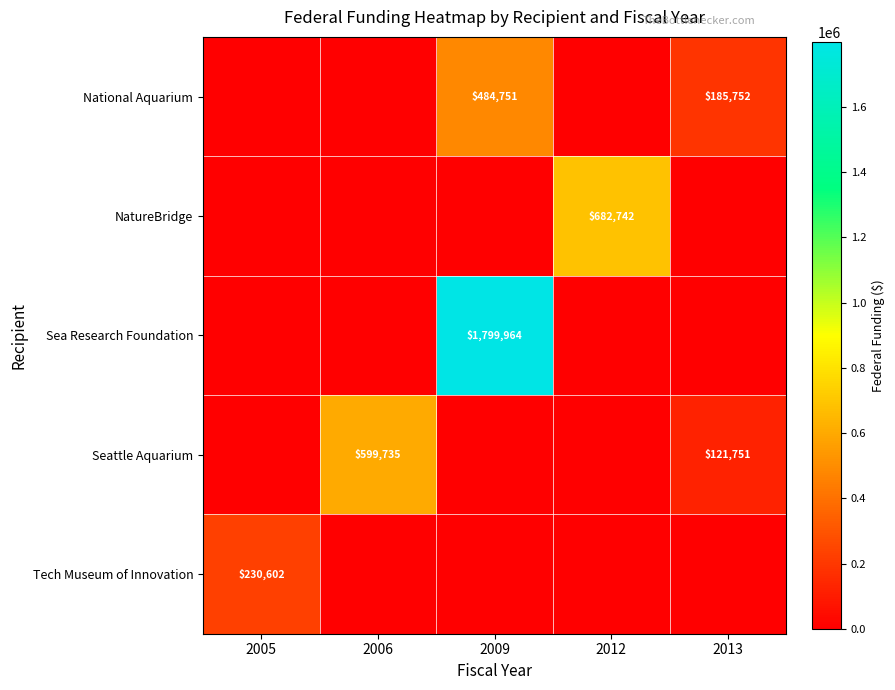

What is the maximum value for Sea Research Foundation?

1799964